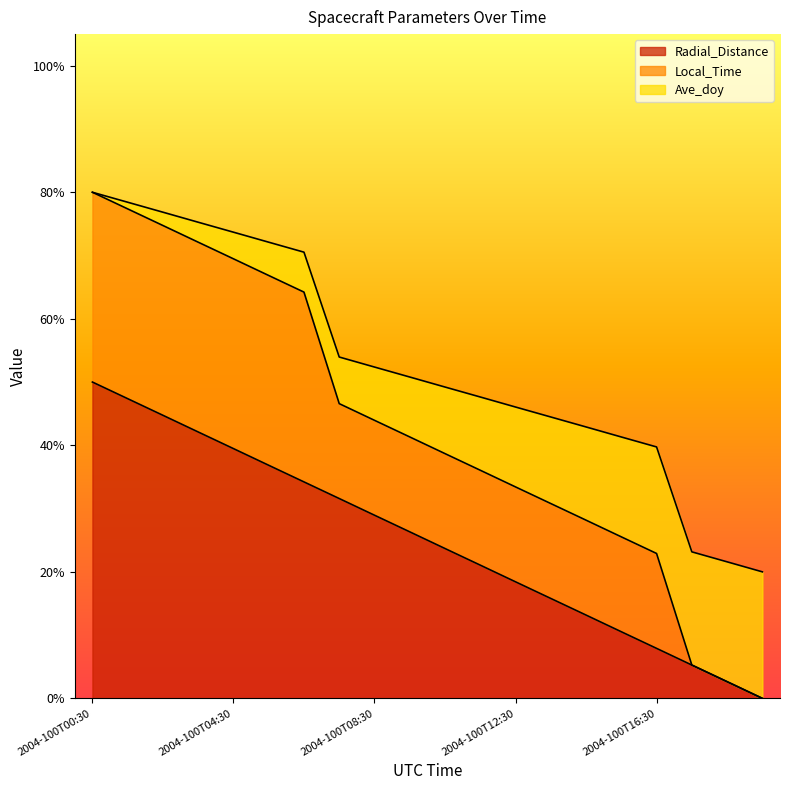

What are all the series names shown in the legend?

Radial_Distance, Local_Time, Ave_doy